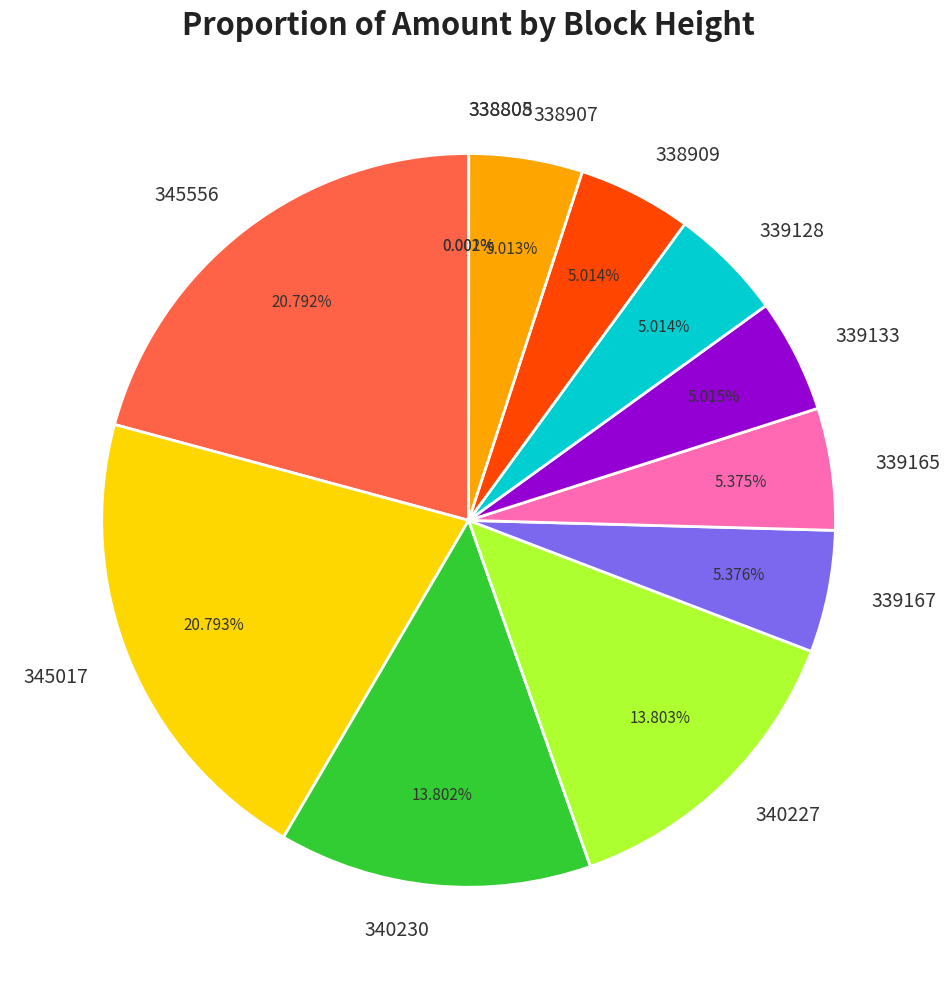

Approximately how many times larger is the value at 338909 compared to 340227?

0.4